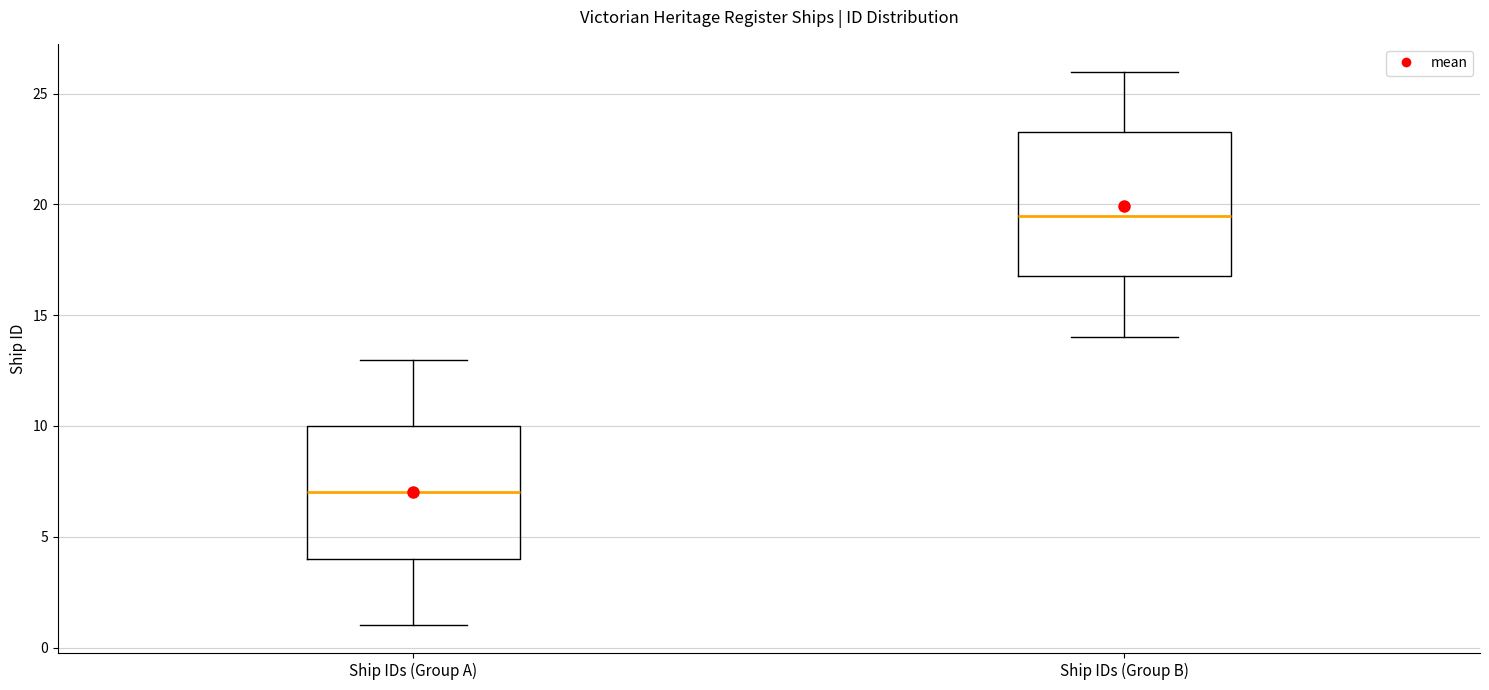

Reading left to right, read every box against the y-axis: the position of its median line, the range the box covers, and the ends of its whiskers. The values are not printed on the chart, so give them approximately, as read against the axis.

Ship IDs (Group A): median 7.0, box 4.0 to 10.0, whiskers 1.0 to 13.0
Ship IDs (Group B): median 19.5, box 17.0 to 23.5, whiskers 14.0 to 26.0